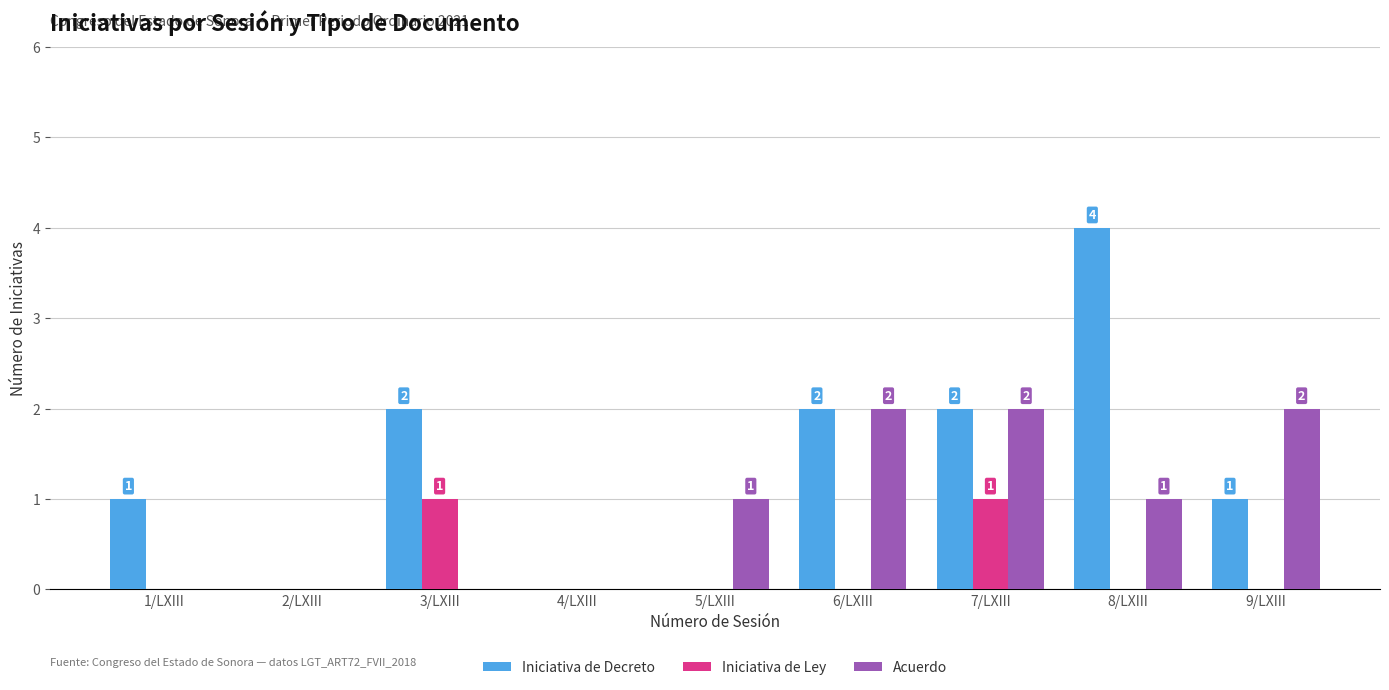

What is the sum of all Iniciativa de Decreto values?

12